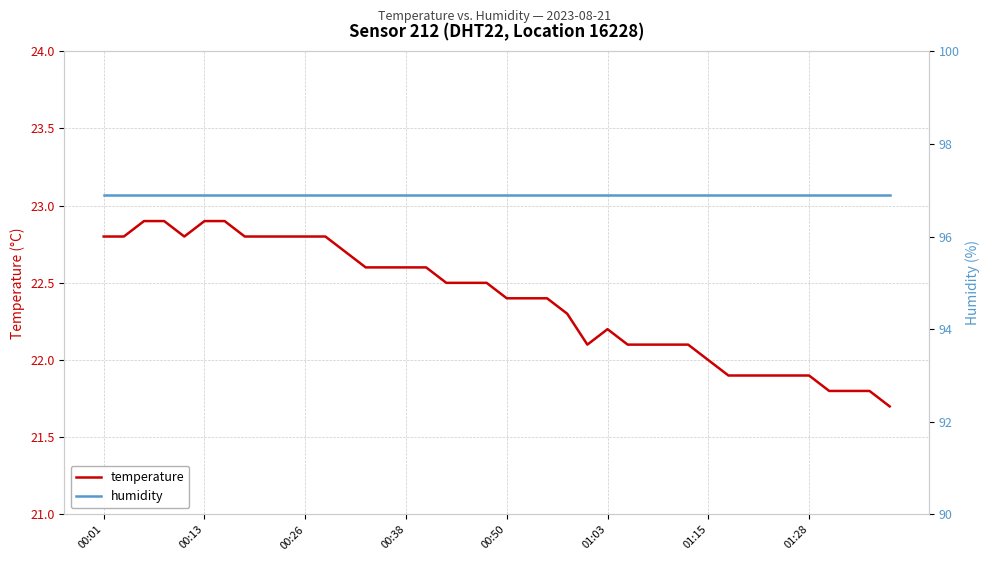

Which category has the highest value in the humidity series?

00:01